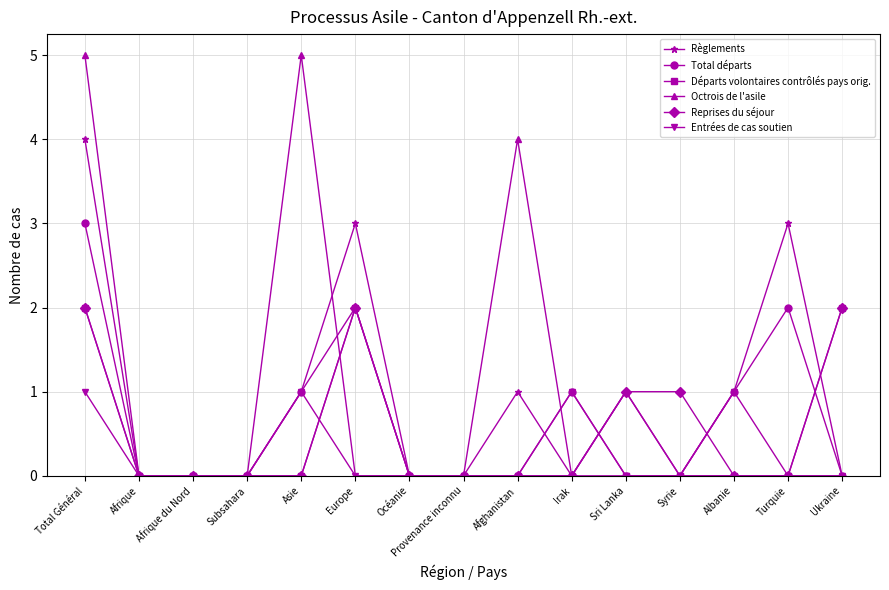

The value of Entrées de cas soutien at Asie is 1. True or false?

True